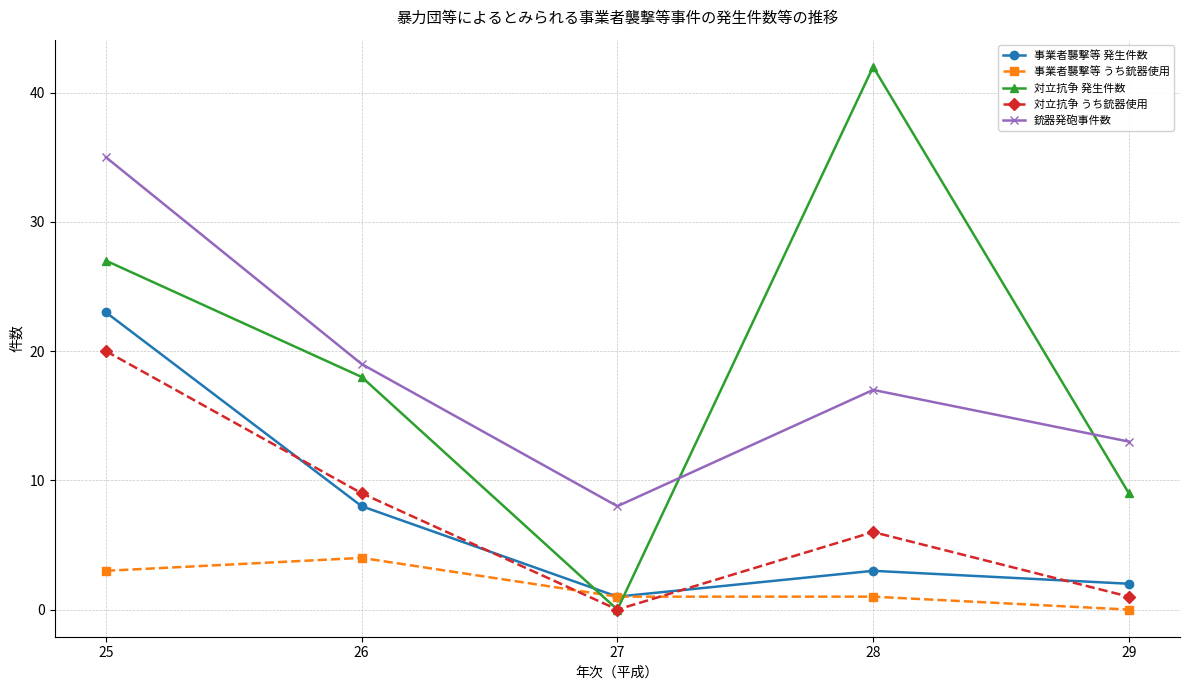

Reading right to left, transcribe all the data shown in this chart.

事業者襲撃等 発生件数: 2	3	1	8	23
事業者襲撃等 うち銃器使用: 0	1	1	4	3
対立抗争 発生件数: 9	42	0	18	27
対立抗争 うち銃器使用: 1	6	0	9	20
銃器発砲事件数: 13	17	8	19	35